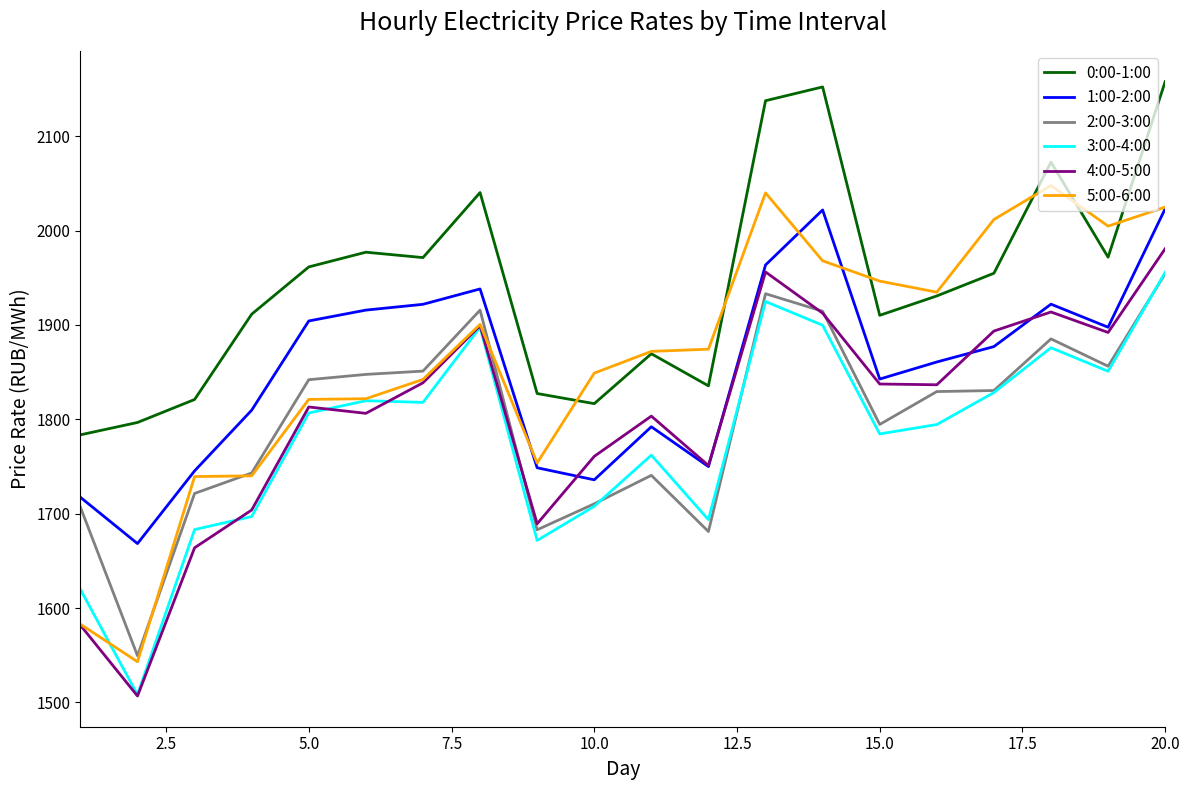

Does the chart have visible grid lines?

No